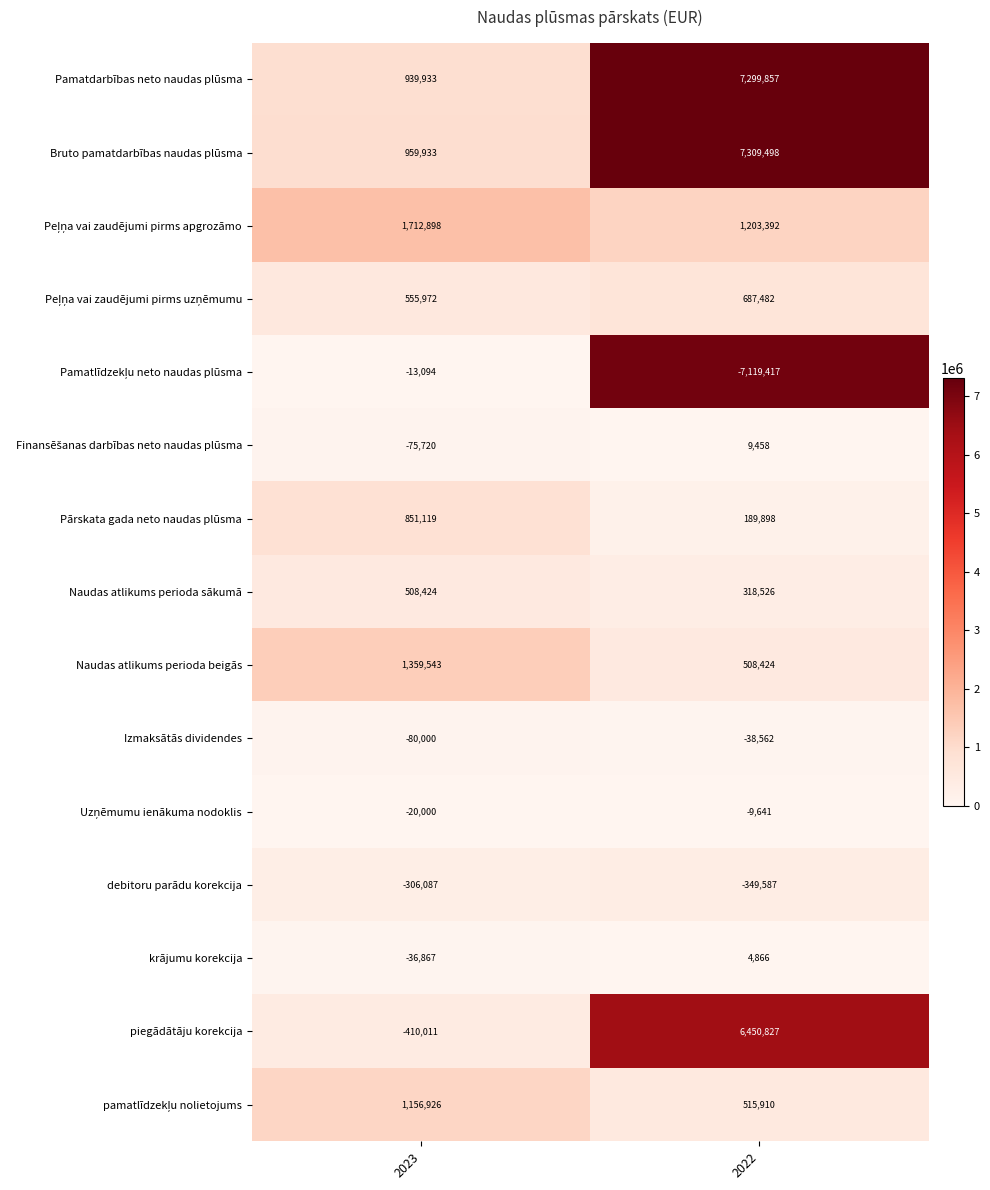

At which category is the sum across all series the highest?

2022